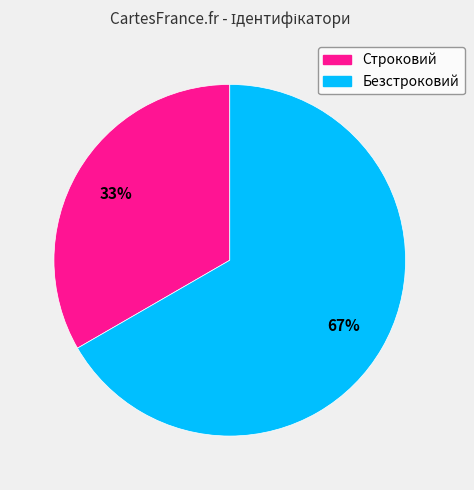

To the nearest percent, what is the combined percentage of Безстроковий and Строковий?

100%